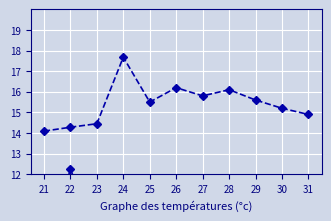

What is the greatest value displayed?

17.7